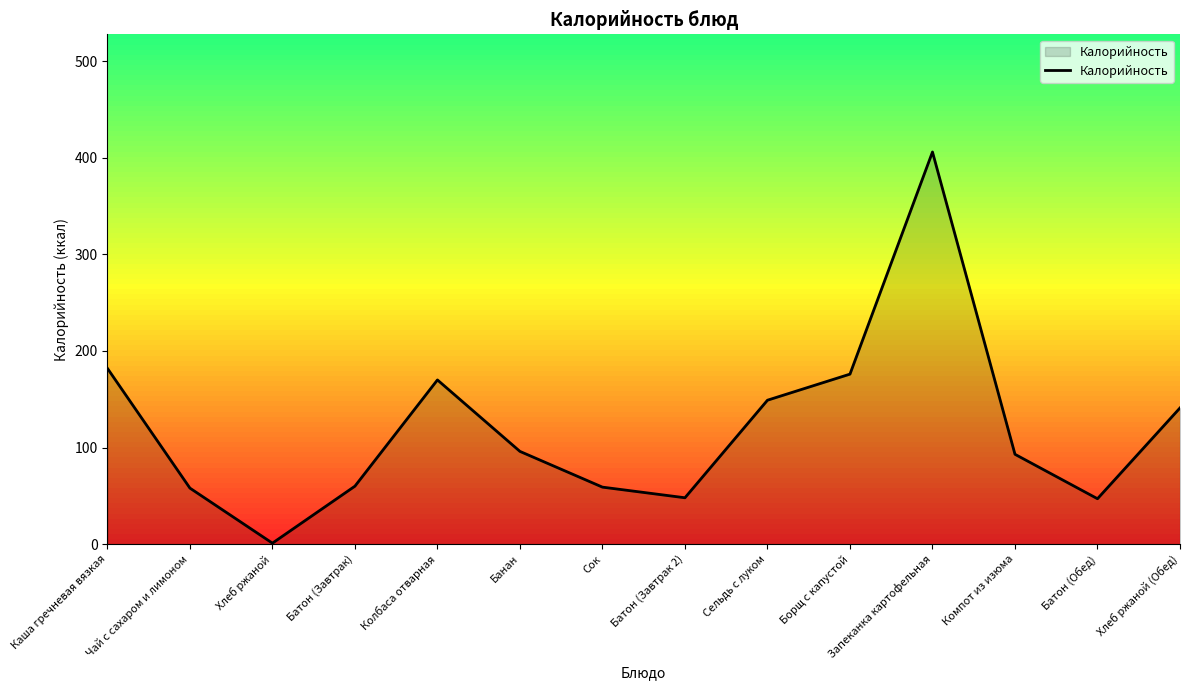

What is the greatest value displayed?

406